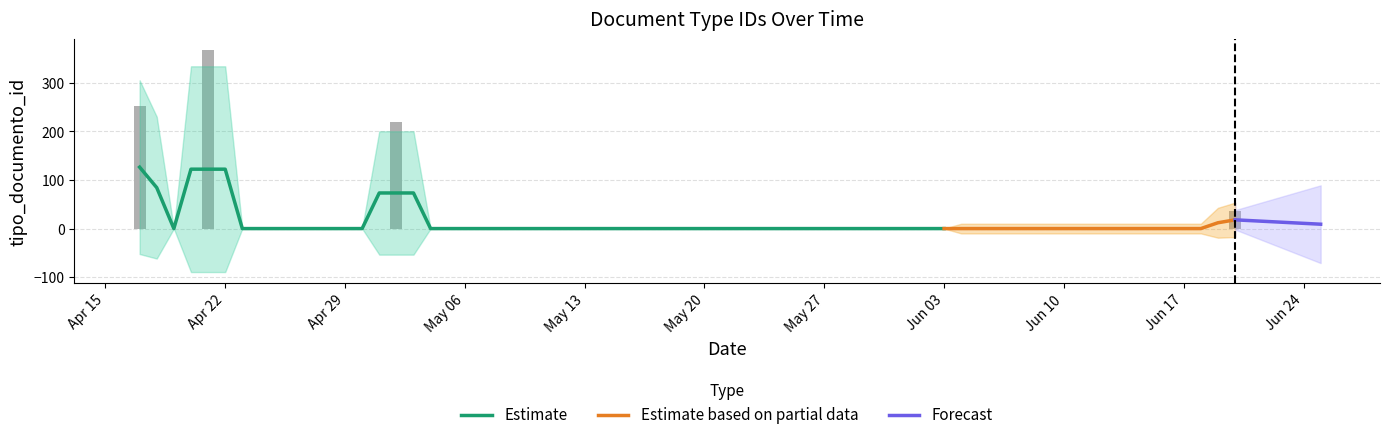

Does the chart contain stacked bars?

No